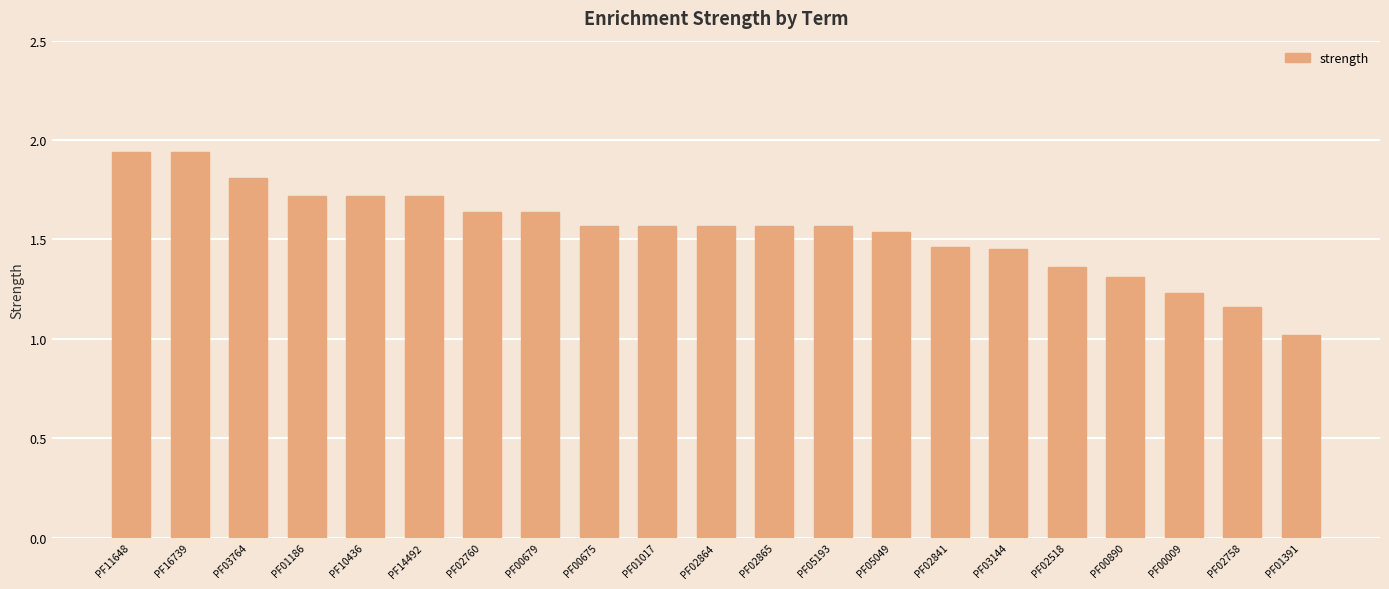

What is the sum of the values at PF01186 and PF02518?

3.1